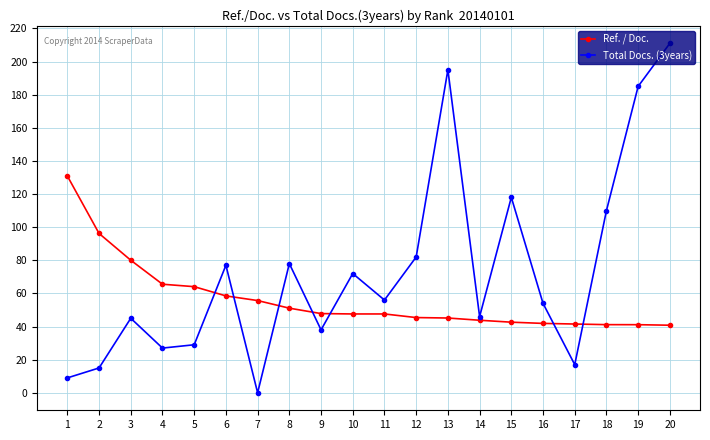

Is the value of Ref. / Doc. at 13 greater than the value of Total Docs. (3years) at 17?

Yes